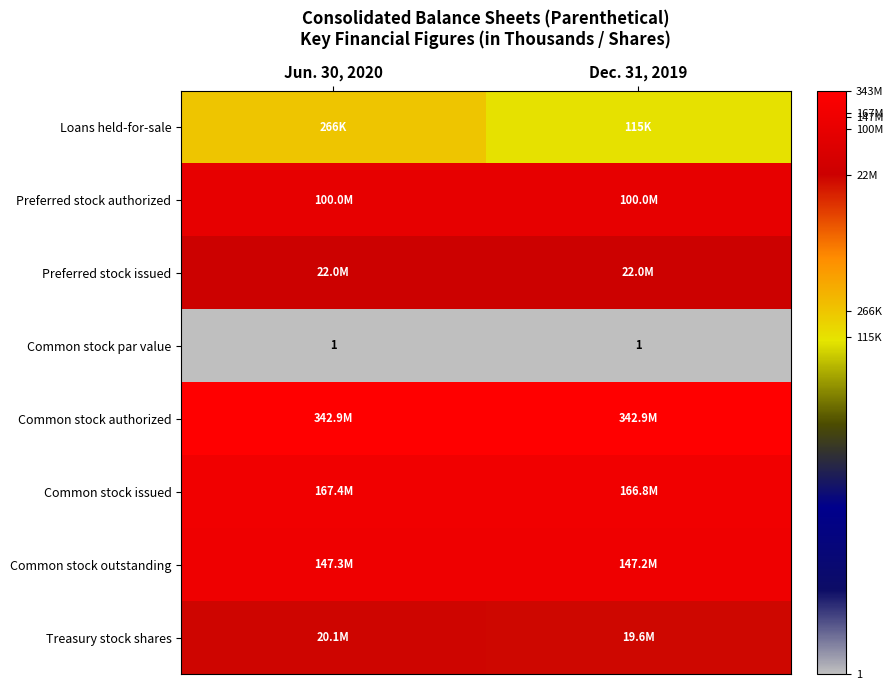

Which series has the widest spread of values?

Loans held-for-sale